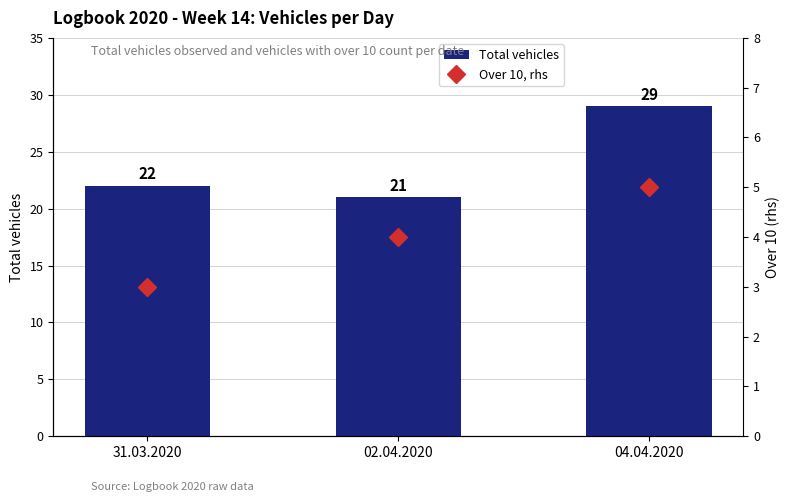

Reading left to right, what are all the values shown in this chart?

Total vehicles: 22	21	29
Over 10, rhs: 3	4	5